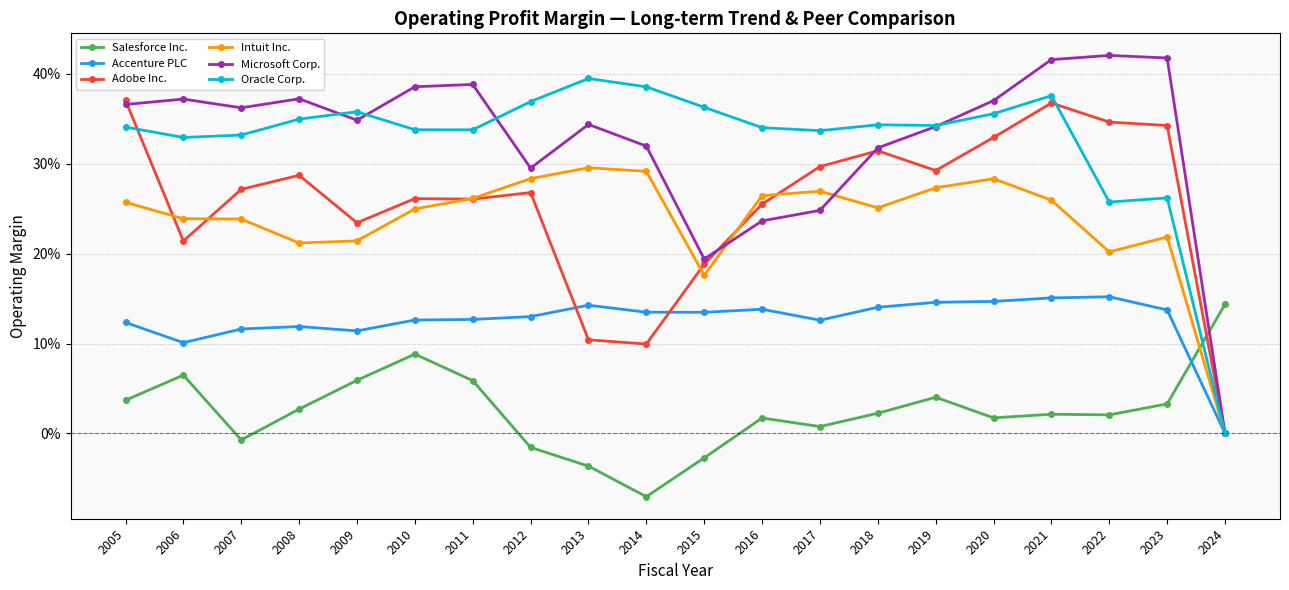

Between which two adjacent categories do Oracle Corp. and Salesforce Inc. first intersect?

2023 and 2024